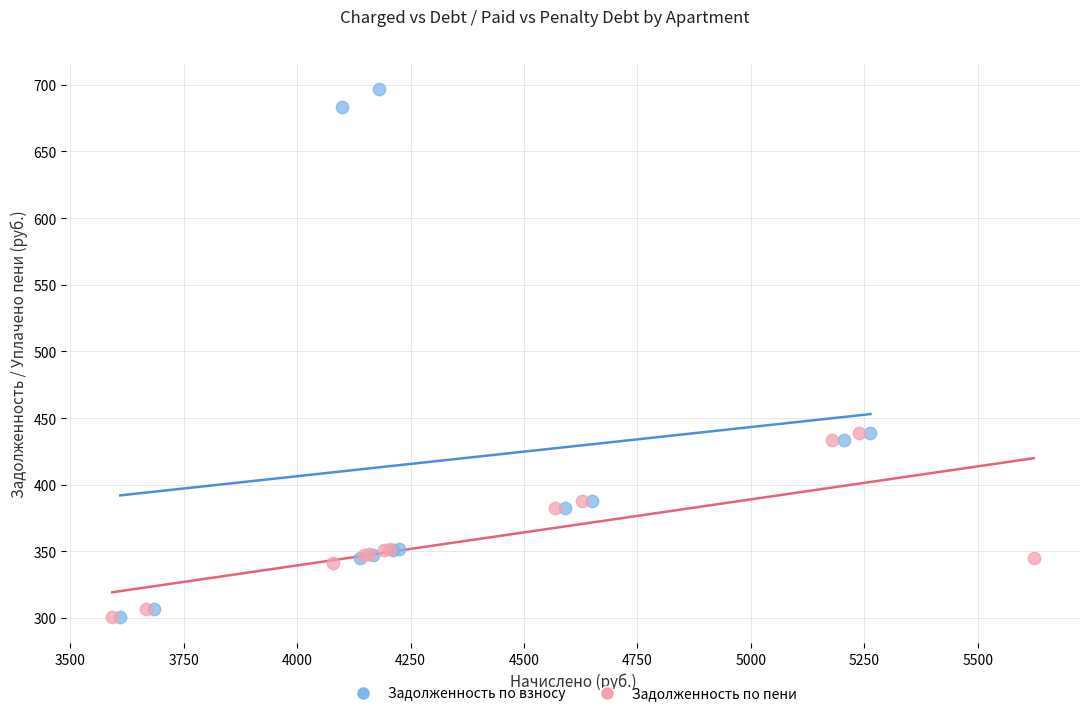

Which series contains the highest Y value?

Задолженность по взносу